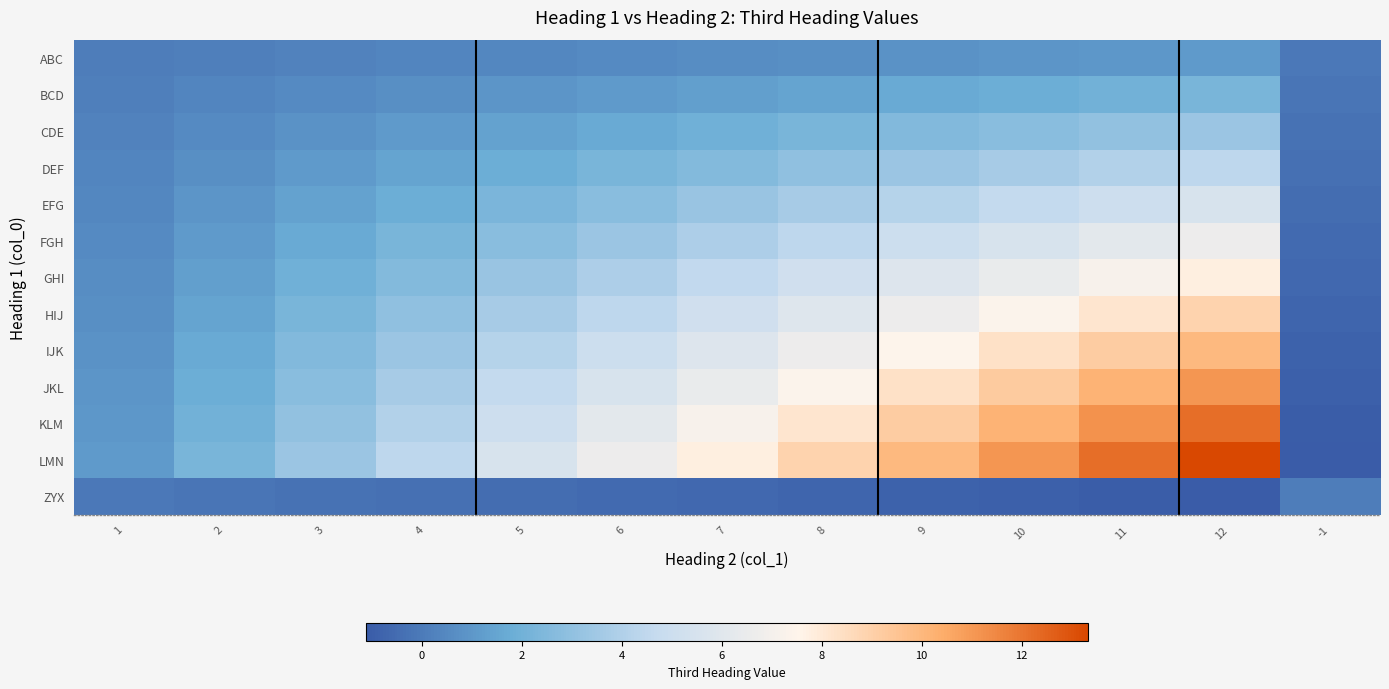

Count the number of data series in this chart.

13